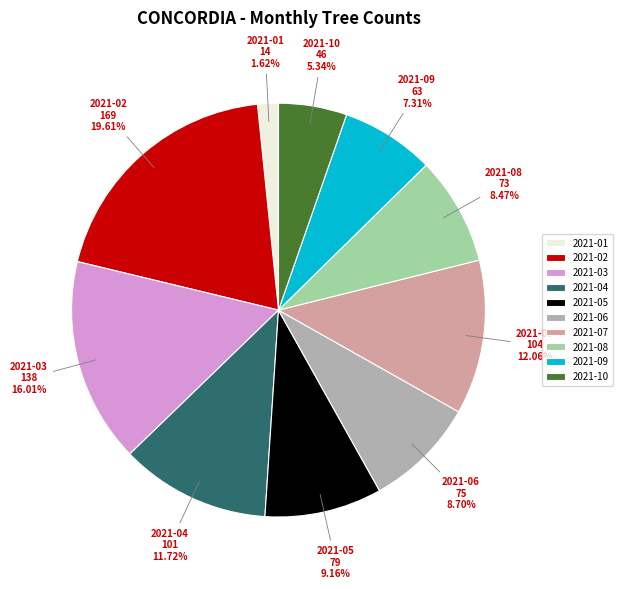

Combined, what portion of the pie is 2021-01 and 2021-05?

10.8%